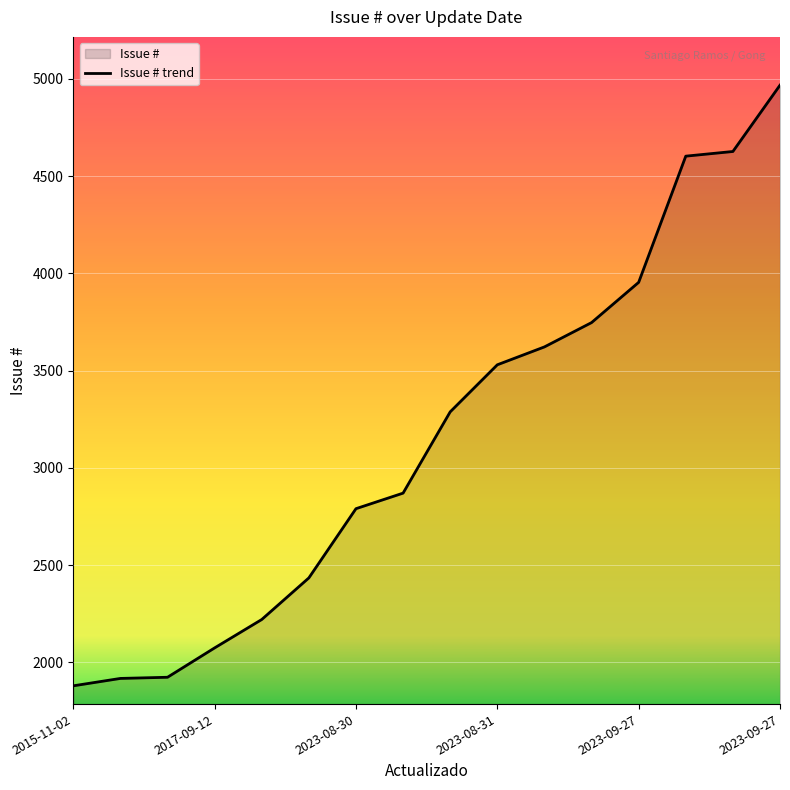

What is the difference between the maximum and minimum values?

3089